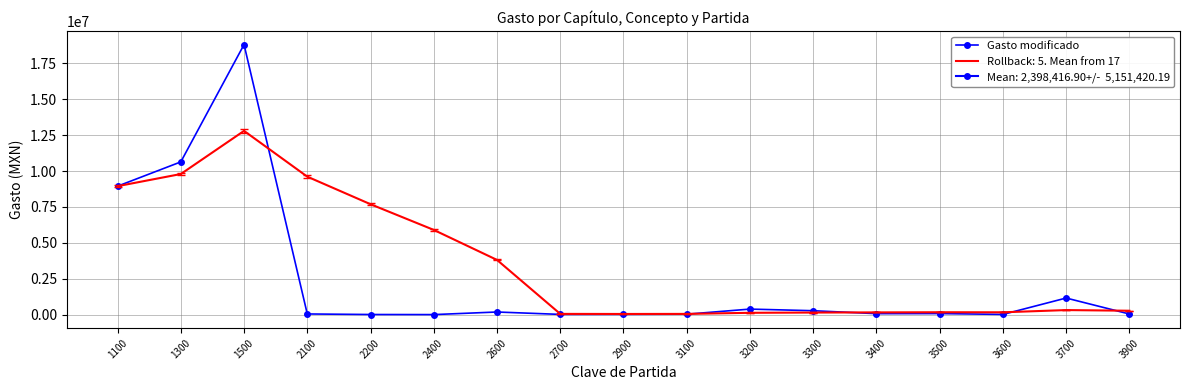

Reading right to left, transcribe all the data shown in this chart.

3900=46656.1	3700=1159507.9	3600=17400.0	3500=77464.3	3400=71699.3	3300=275954.9	3200=388892.0	3100=33715.0	2900=23101.6	2700=19206.9	2600=186500.3	2400=5832.3	2200=11883.4	2100=49735.0	1500=18813326.8	1300=10641235.9	1100=8950975.8